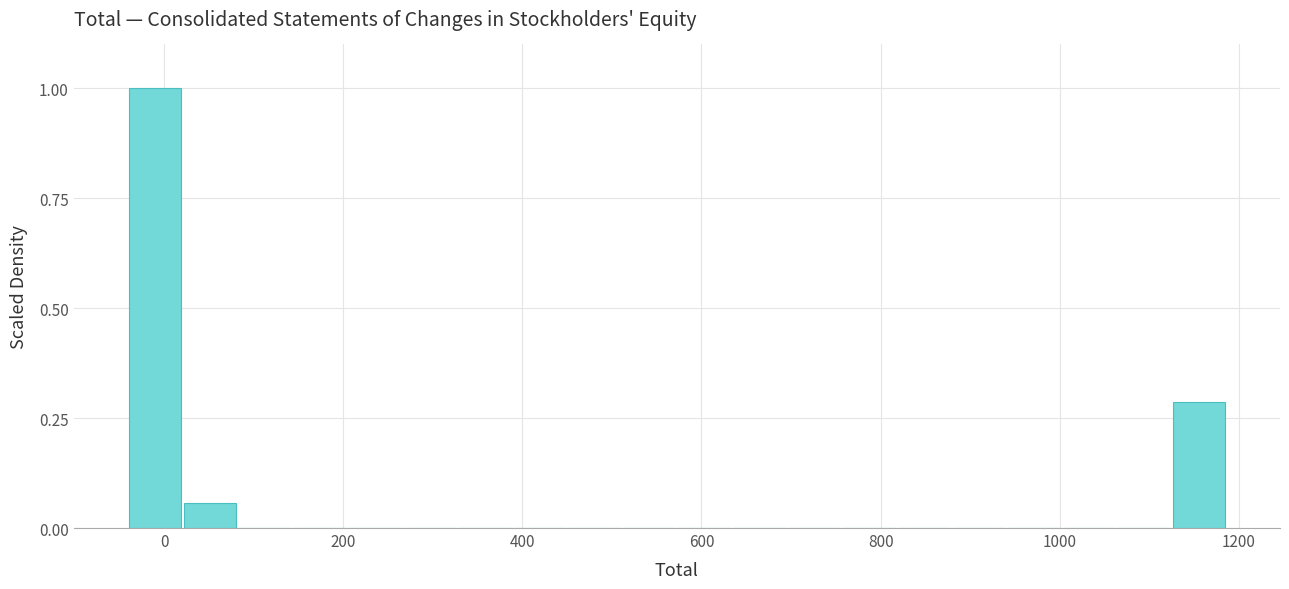

Around what value on the x-axis is the tallest bar? Give the approximate position of its centre, as read against the axis.

-20